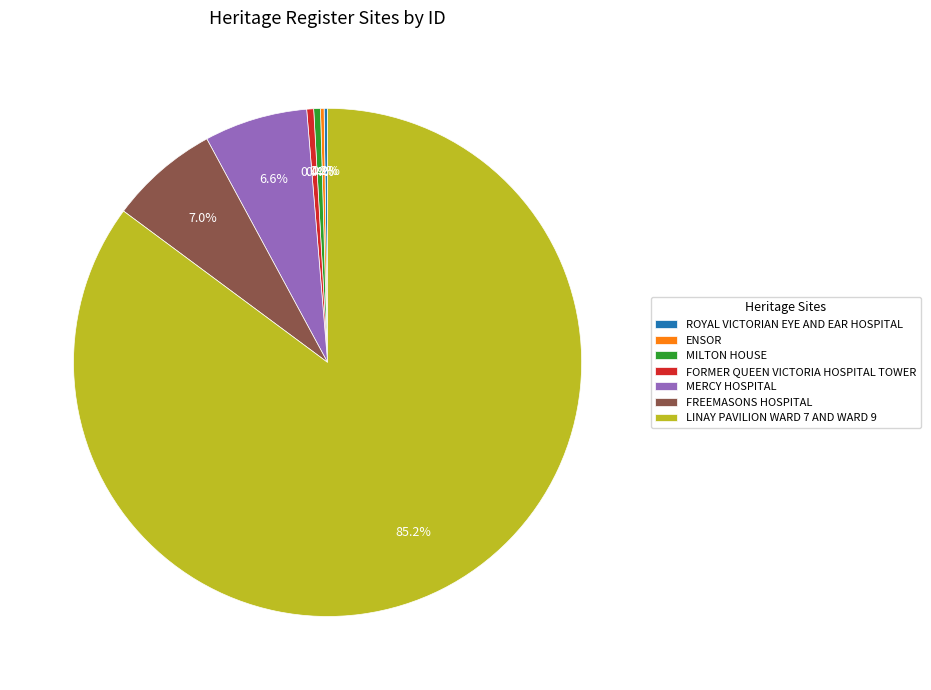

What portion of the pie excludes FREEMASONS HOSPITAL?

93.0%